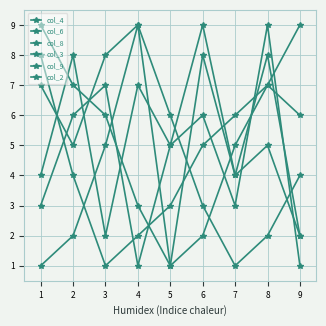

How many data points does each series have?

9